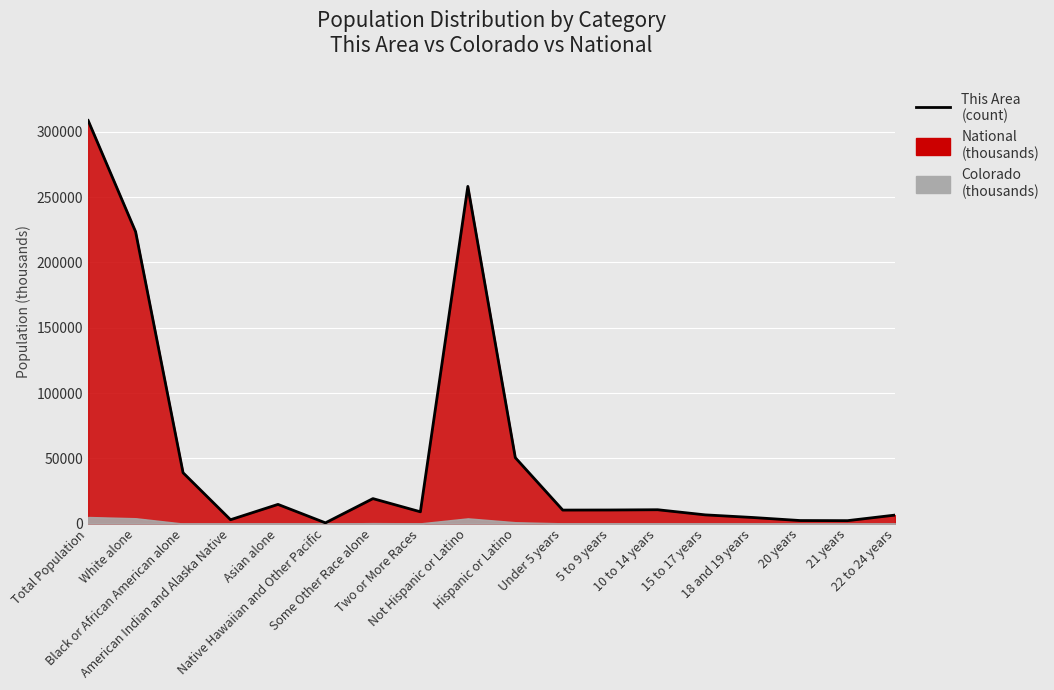

What is the label of the 12th point from the right?

Some Other Race alone